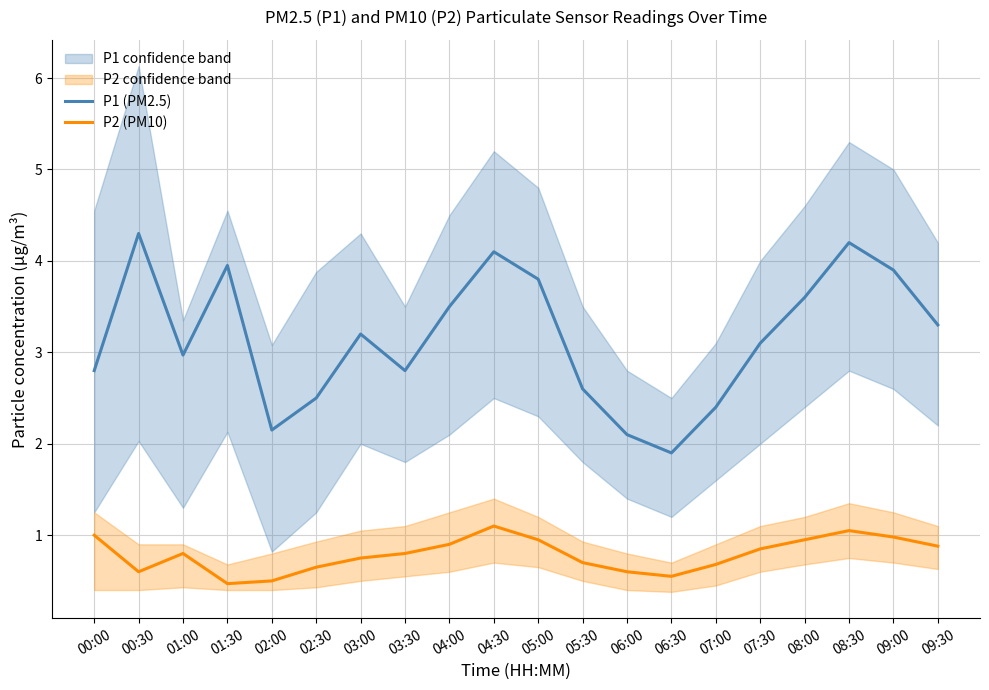

Is it true that P2 (PM10) equals 1.0 at 09:00?

True